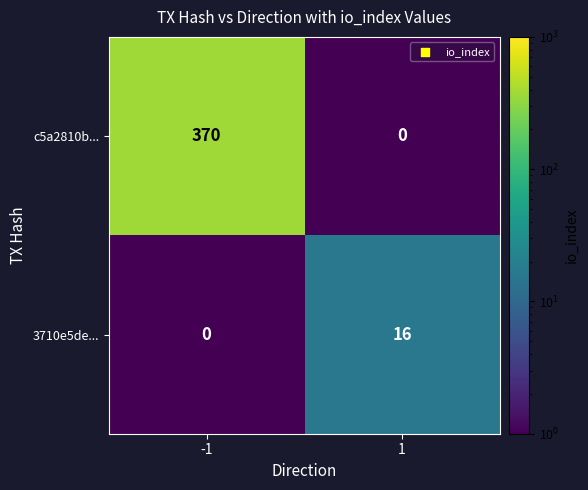

How many series are shown in this chart?

2